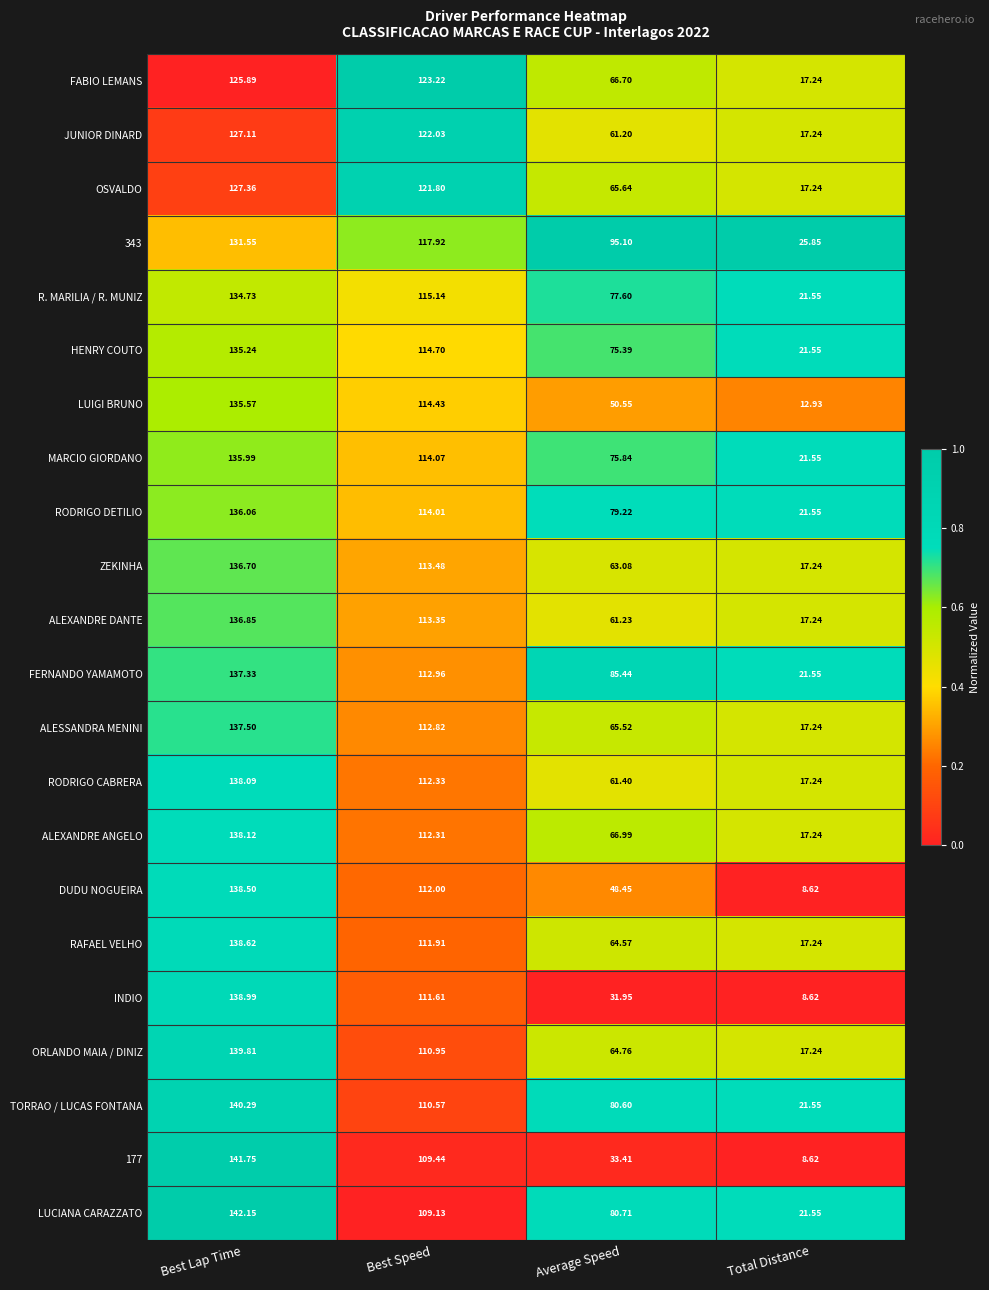

Where is ALESSANDRA MENINI nearest to the value 77?

Average Speed